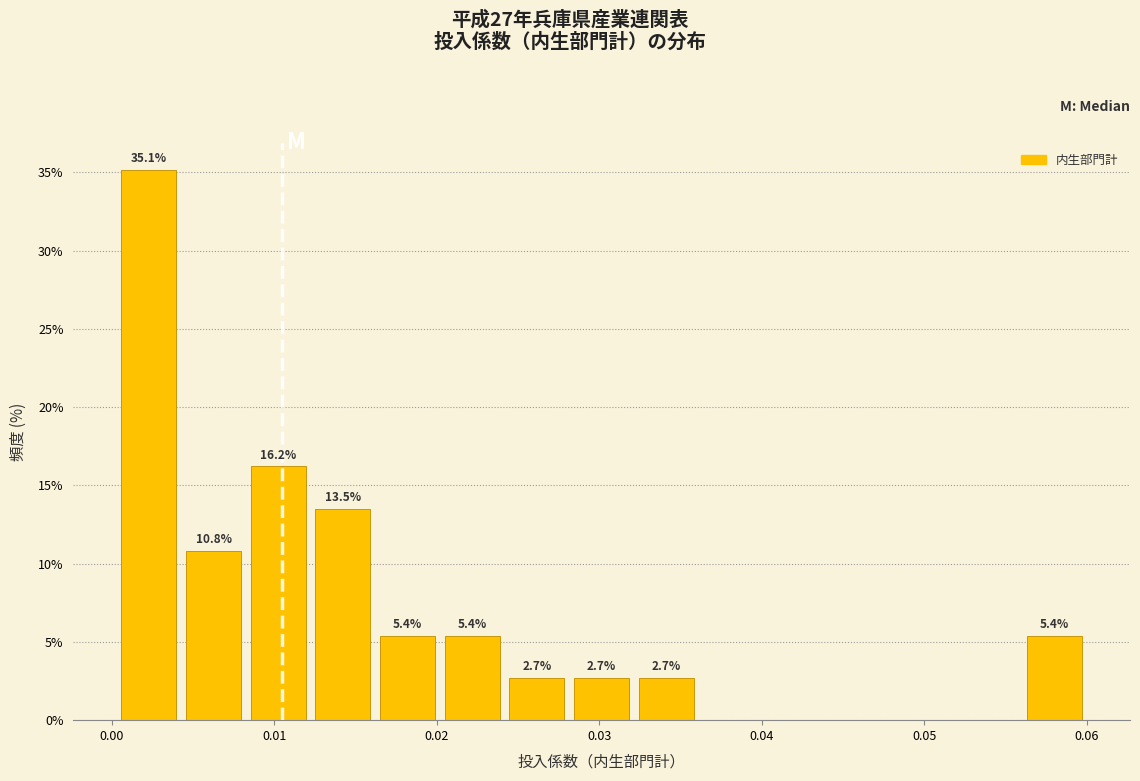

Around what value on the x-axis is the tallest bar? Give the approximate position of its centre, as read against the axis.

0.002